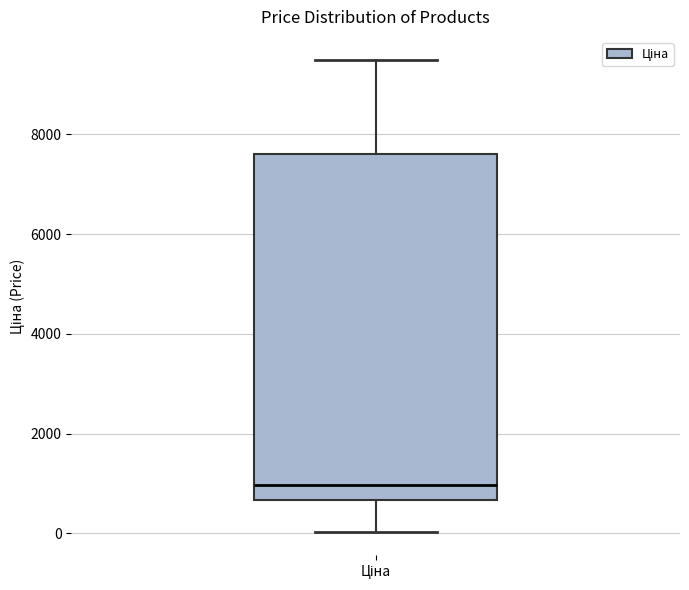

Where does the lower whisker of the box for Ціна end on the y-axis? The values are not printed on the chart, so give them approximately, as read against the axis.

0